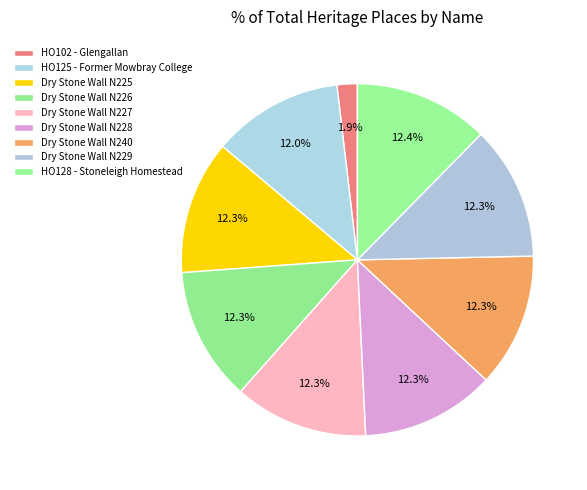

Rank the categories by value from lowest to highest.

HO102 - Glengallan, HO125 - Former Mowbray College, Dry Stone Wall N225, Dry Stone Wall N226, Dry Stone Wall N227, Dry Stone Wall N228, Dry Stone Wall N240, Dry Stone Wall N229, HO128 - Stoneleigh Homestead